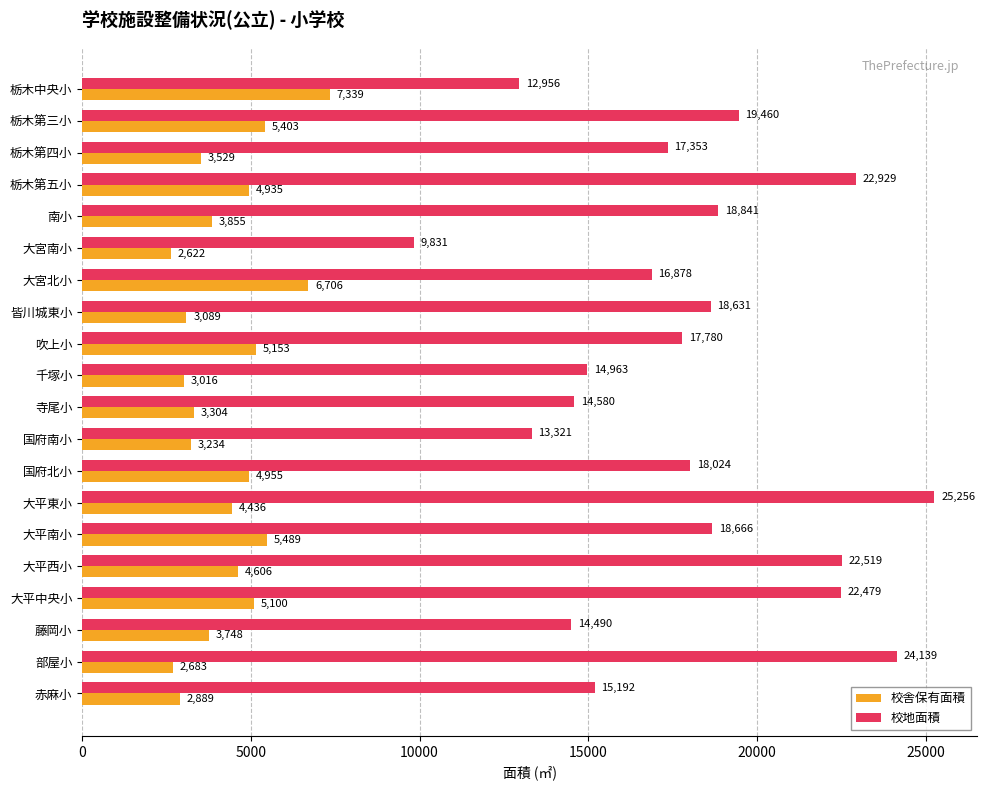

What is the greatest value displayed?

25256